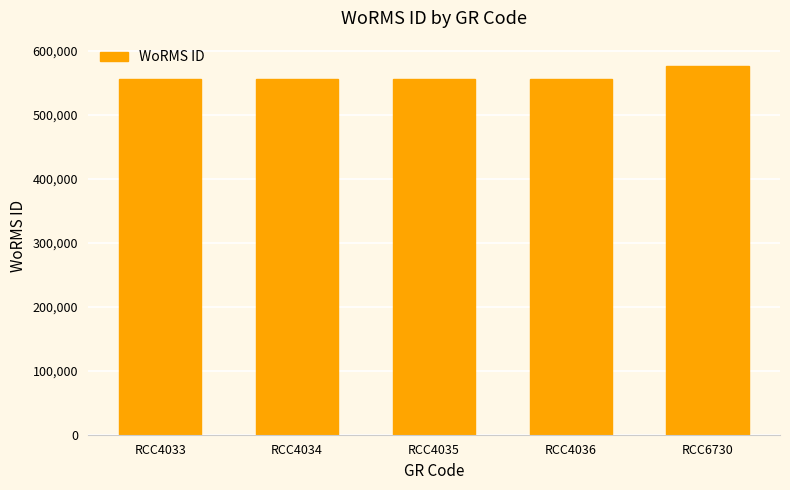

What is the average value?

560052